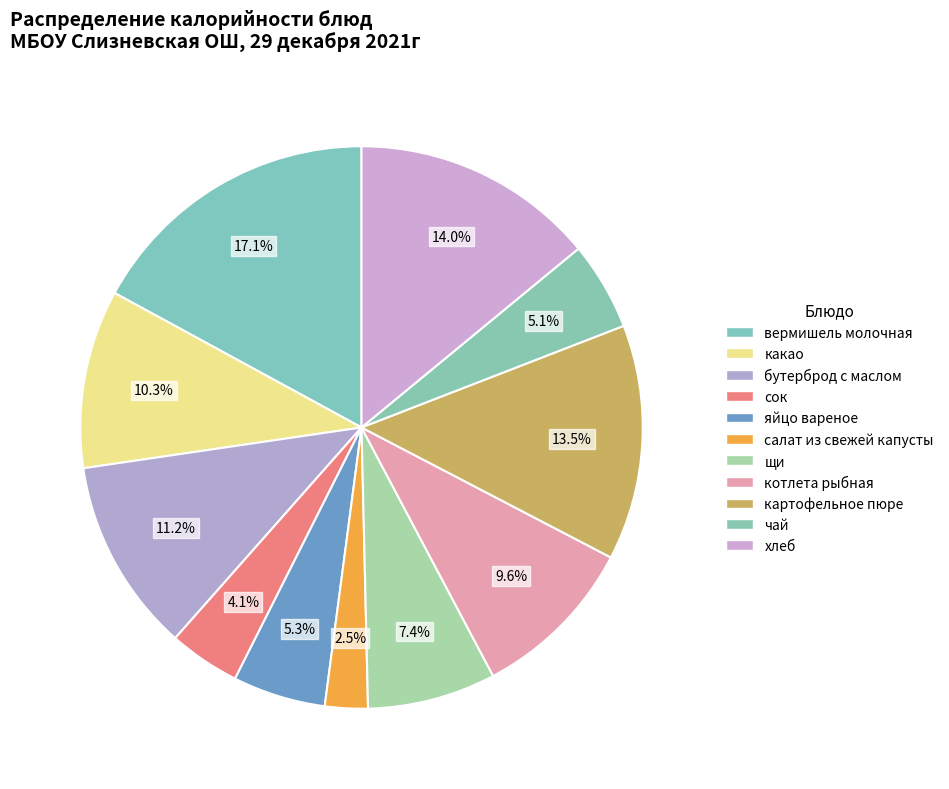

Which has a higher value, бутерброд с маслом or сок?

бутерброд с маслом